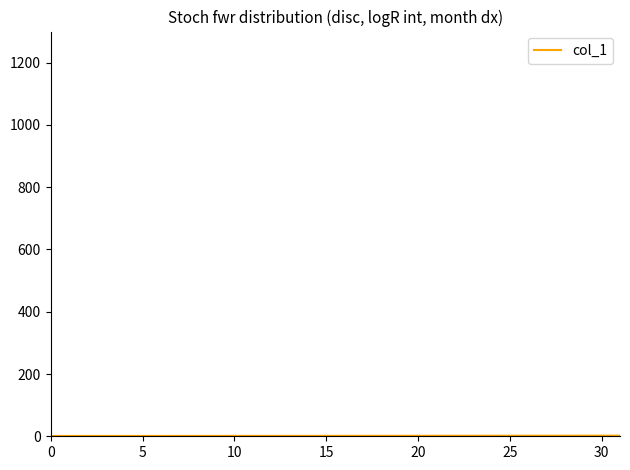

Does the chart have visible grid lines?

No